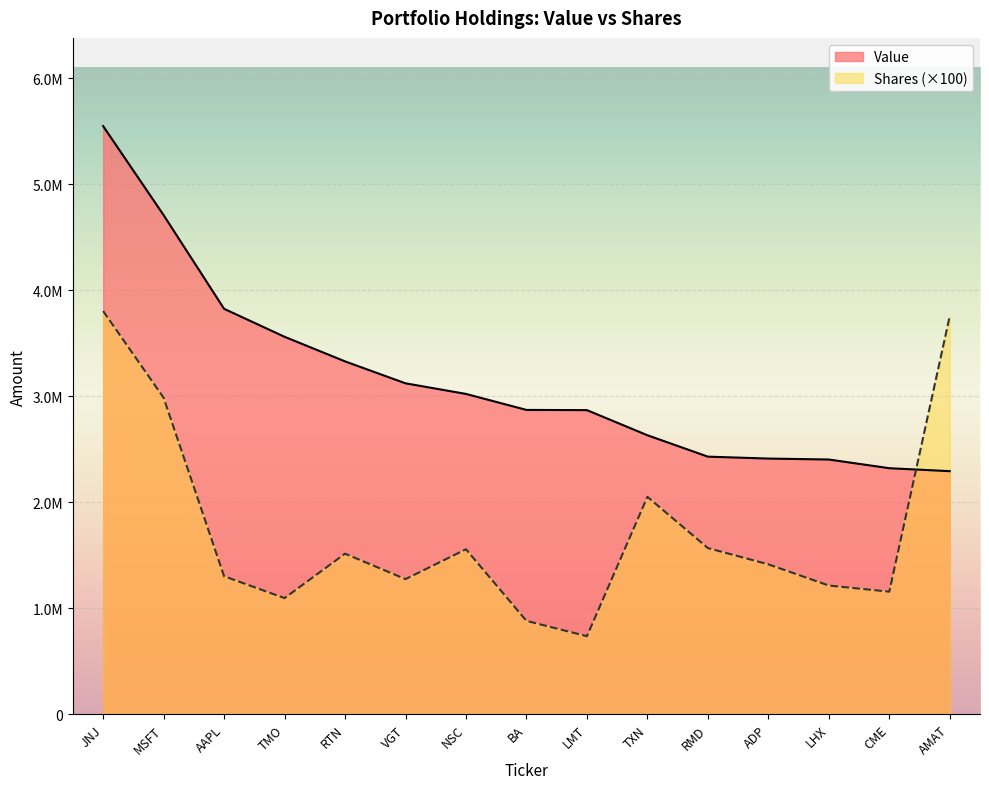

True or false: Shares has a value of 733152 at RTN.

False